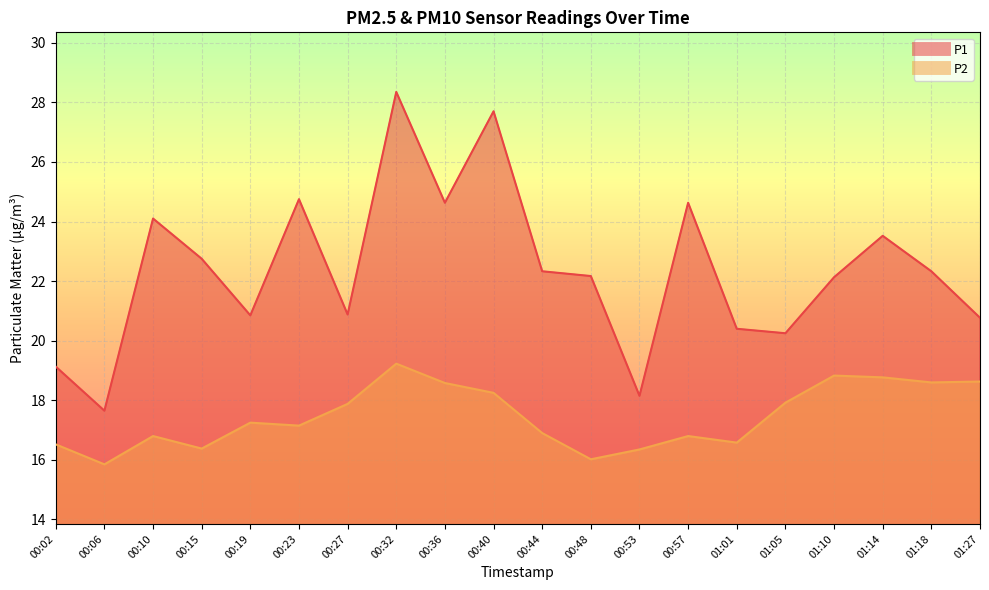

The value of P2 at 00:27 is 17.9. True or false?

True